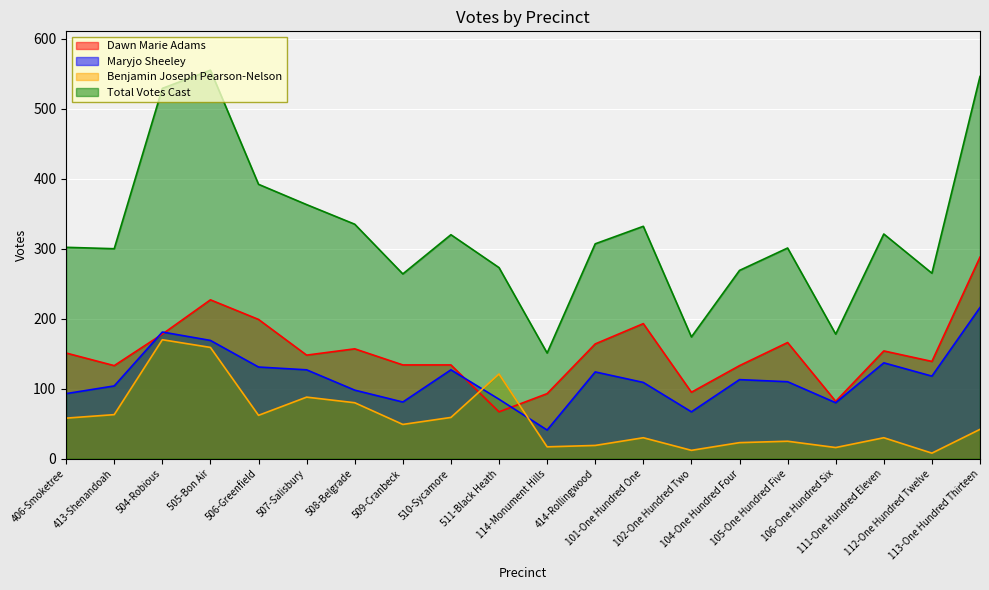

Is the value of Benjamin Joseph Pearson-Nelson at 505-Bon Air greater than the value of Total Votes Cast at 102-One Hundred Two?

No